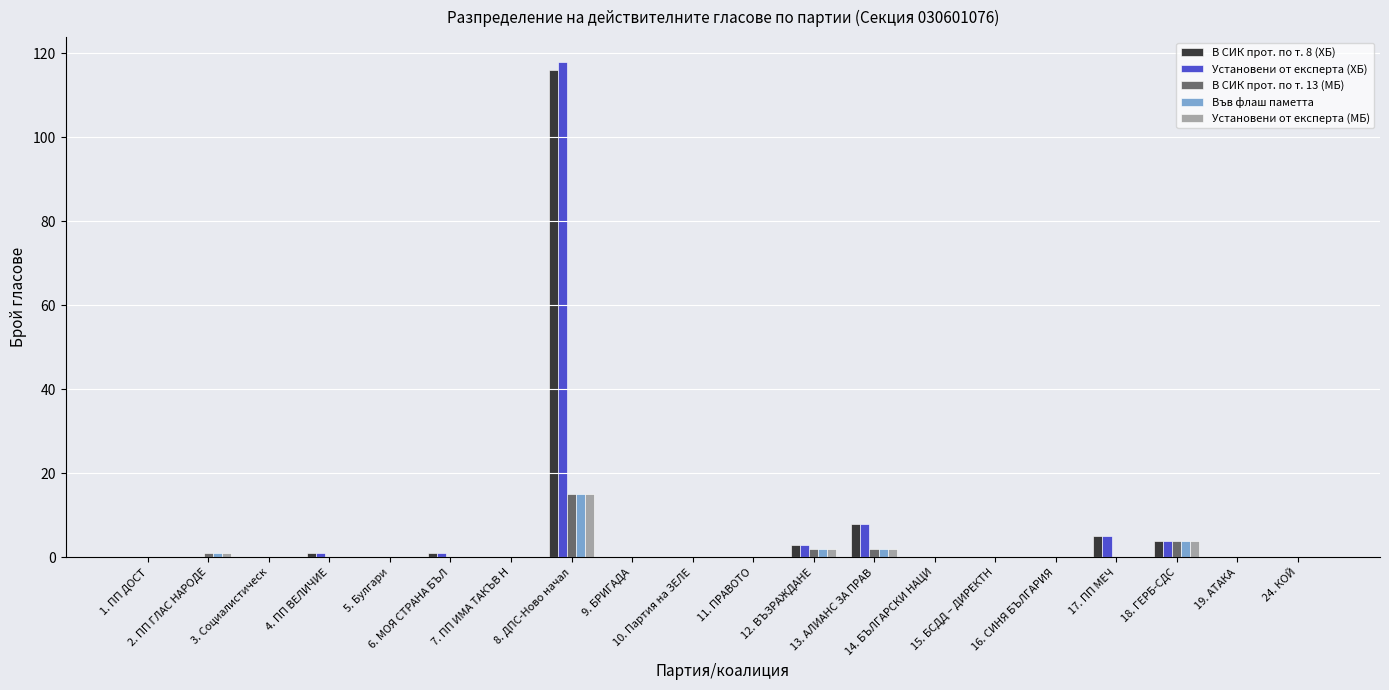

The Установени от експерта (ХБ) series shows -40 at 2. ПП ГЛАС НАРОДЕ. True or false?

False